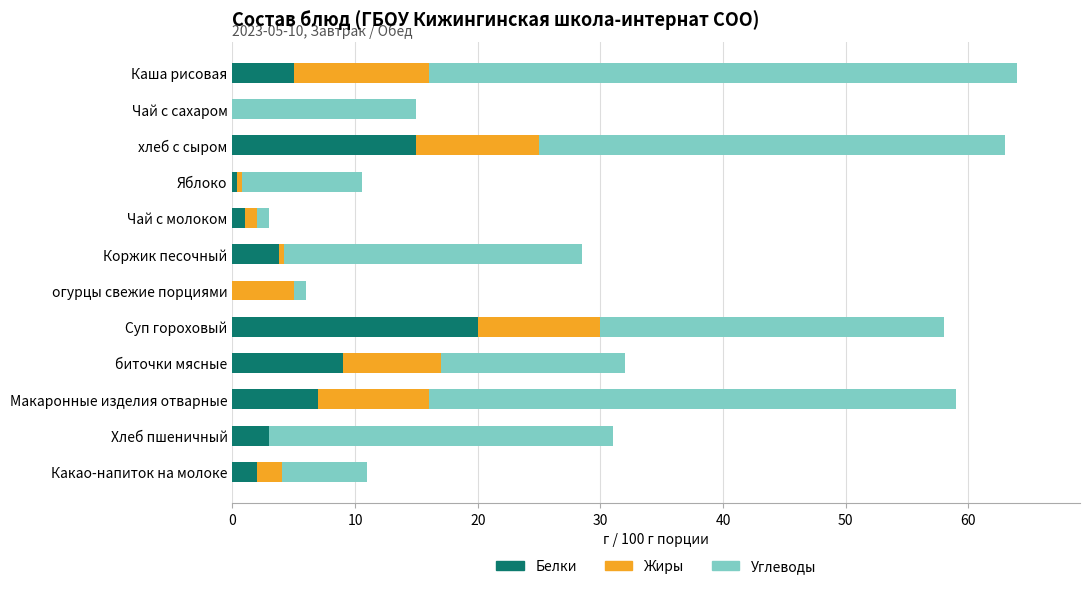

True or false: Белки has a value of 16.1 at биточки мясные.

False